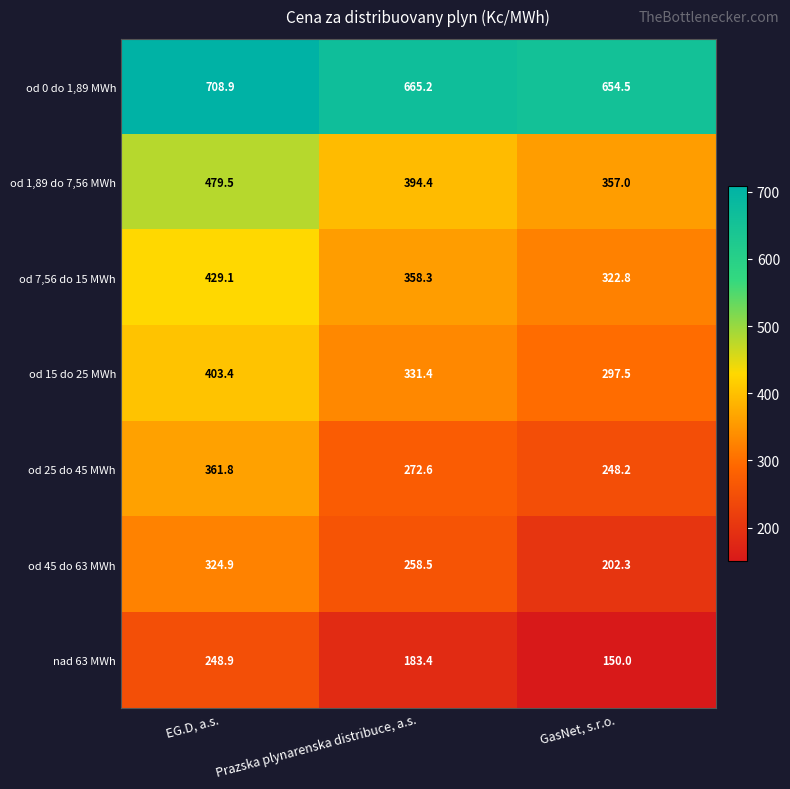

Rank the series at Prazska plynarenska distribuce, a.s. from highest to lowest value.

od 0 do 1,89 MWh, od 1,89 do 7,56 MWh, od 7,56 do 15 MWh, od 15 do 25 MWh, od 25 do 45 MWh, od 45 do 63 MWh, nad 63 MWh